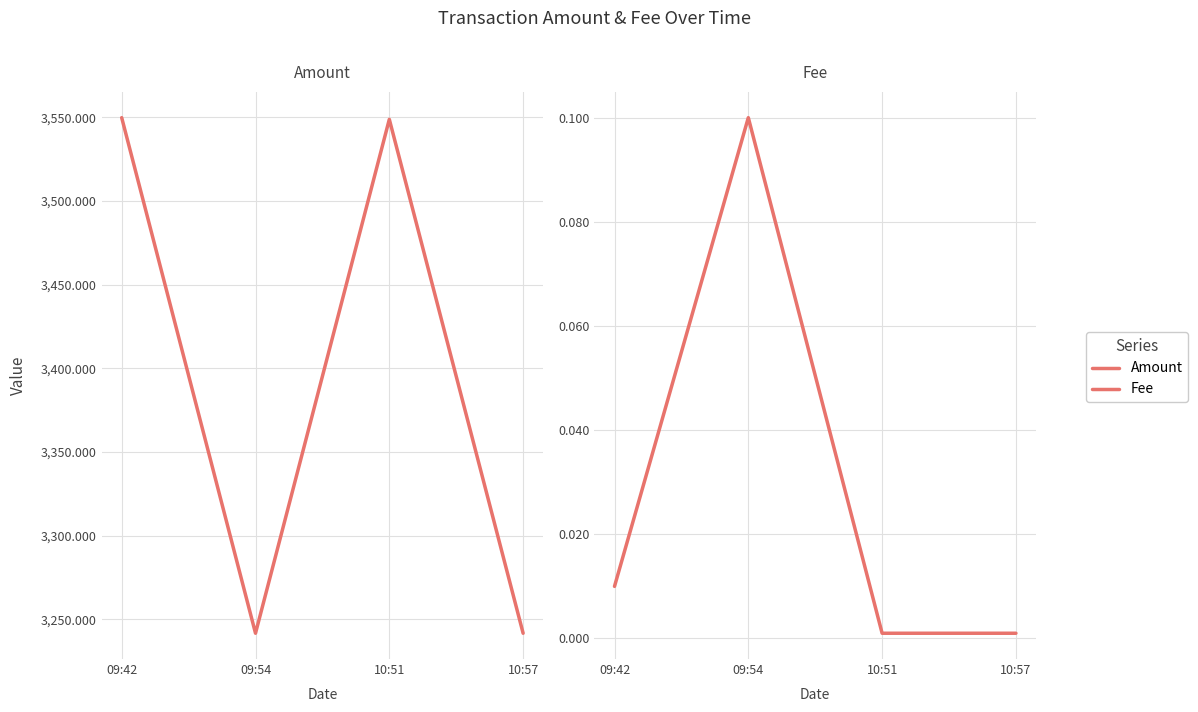

At 09:42, list the series in order from smallest to largest.

Fee, Amount